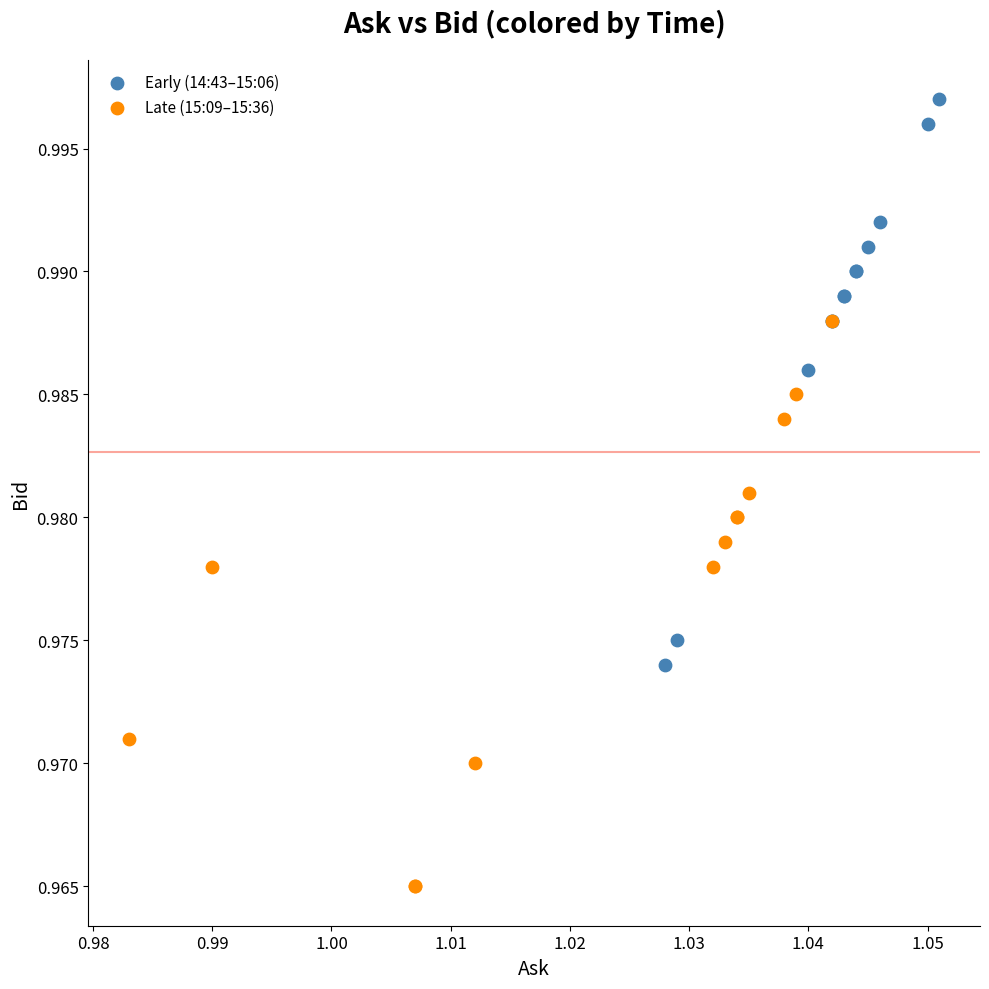

Which series reaches the minimum Y coordinate?

Late (15:09–15:36)